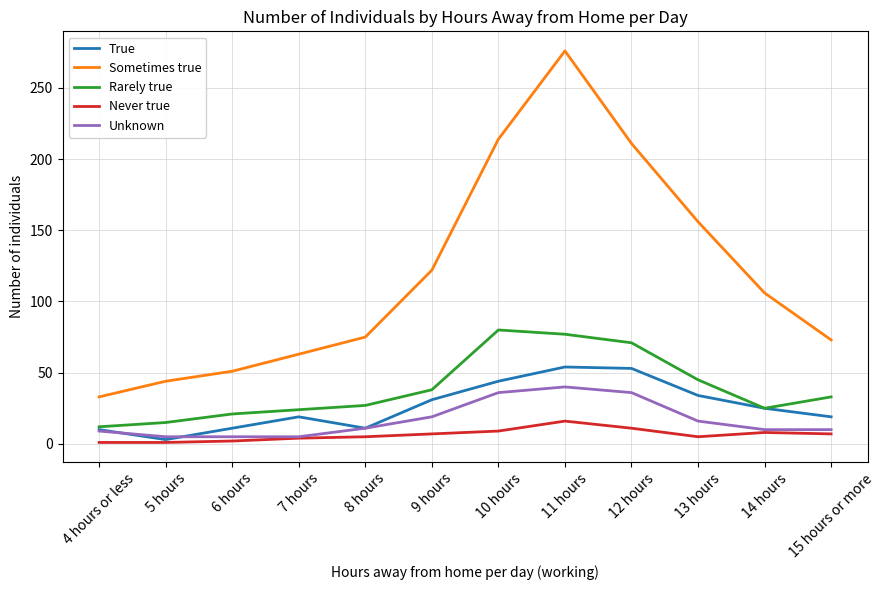

Which series has the widest spread of values?

Sometimes true